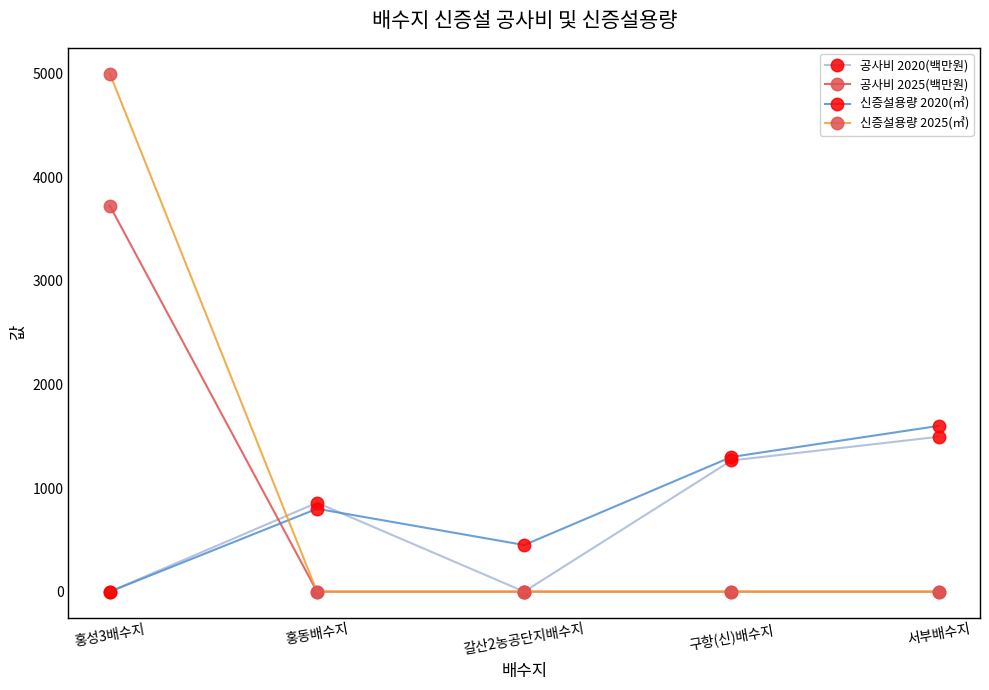

What is the approximate value of 신증설용량 2020(㎥) at 구항(신)배수지?

1300